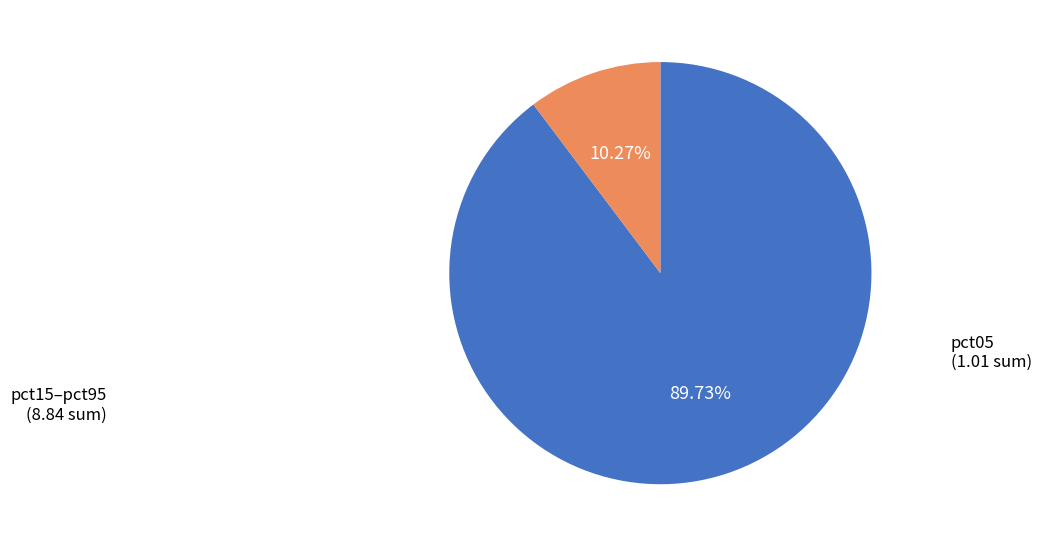

Is there any slice that represents more than half of the pie?

Yes